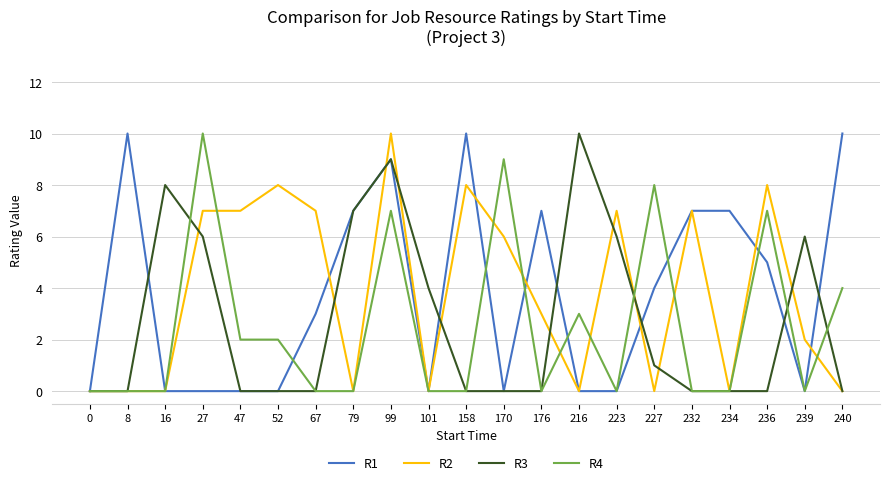

Is the value of R3 at 227 greater than the value of R2 at 236?

No